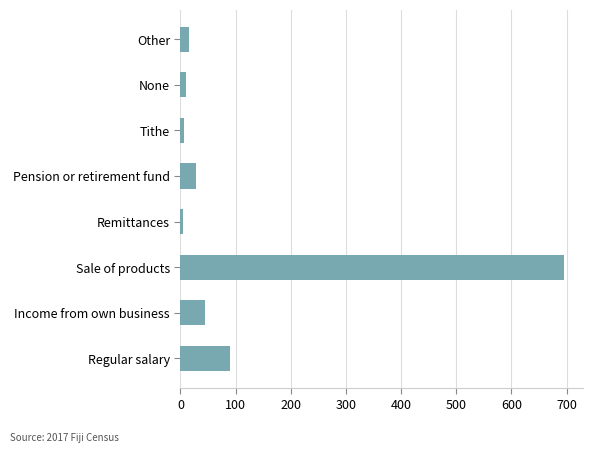

What is the approximate value at Income from own business?

45